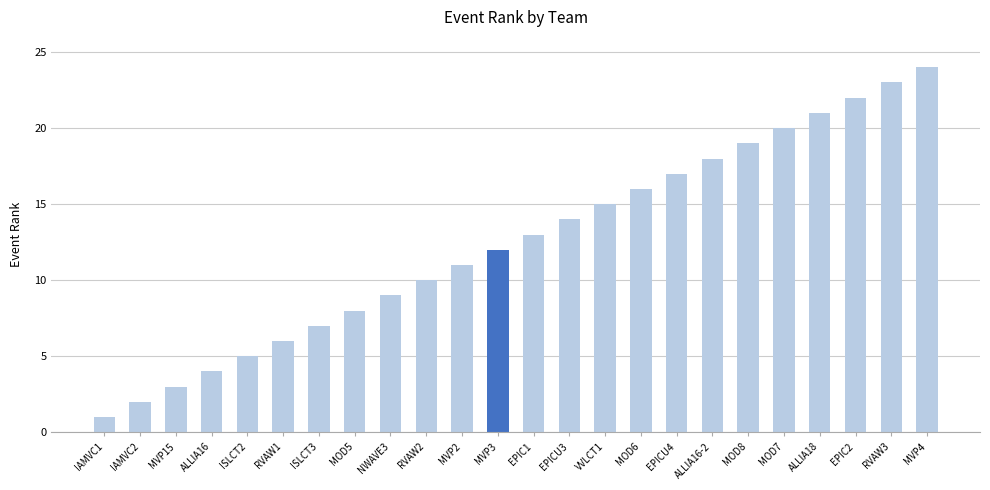

What is the ratio of the value at ISLCT2 to the value at RVAW1?

0.8